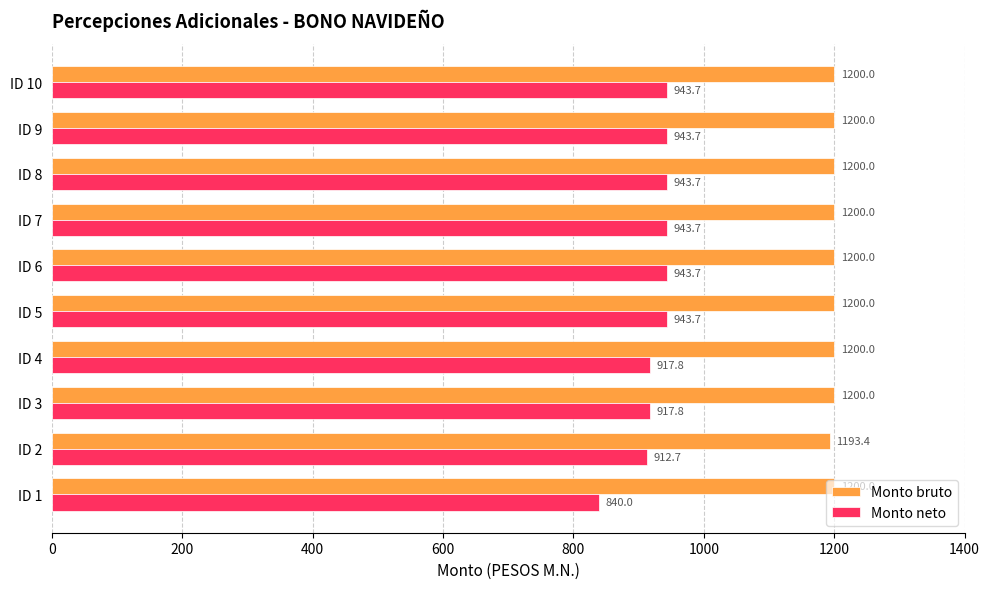

At how many categories does at least one series exceed 1062?

10